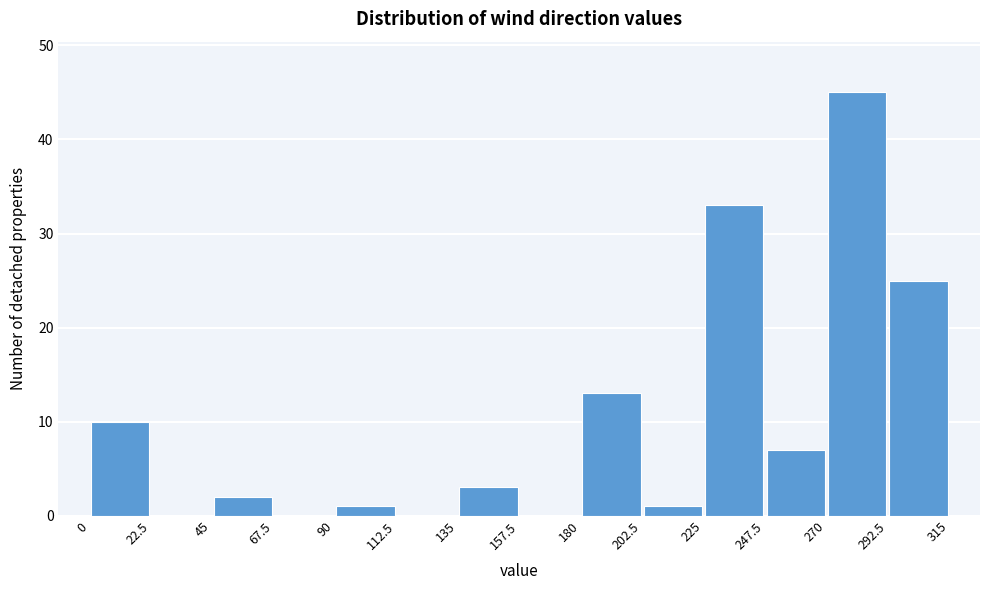

Which range on the x-axis has the tallest bar?

270 to 292.5